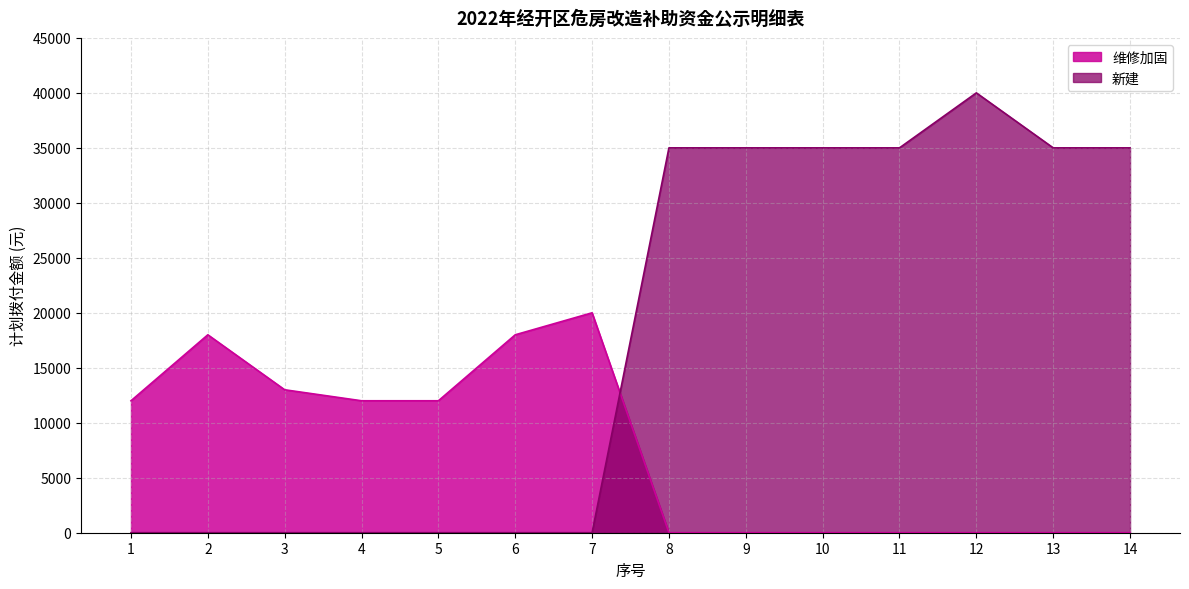

True or false: 维修加固 has more than 2 interior local peaks.

False